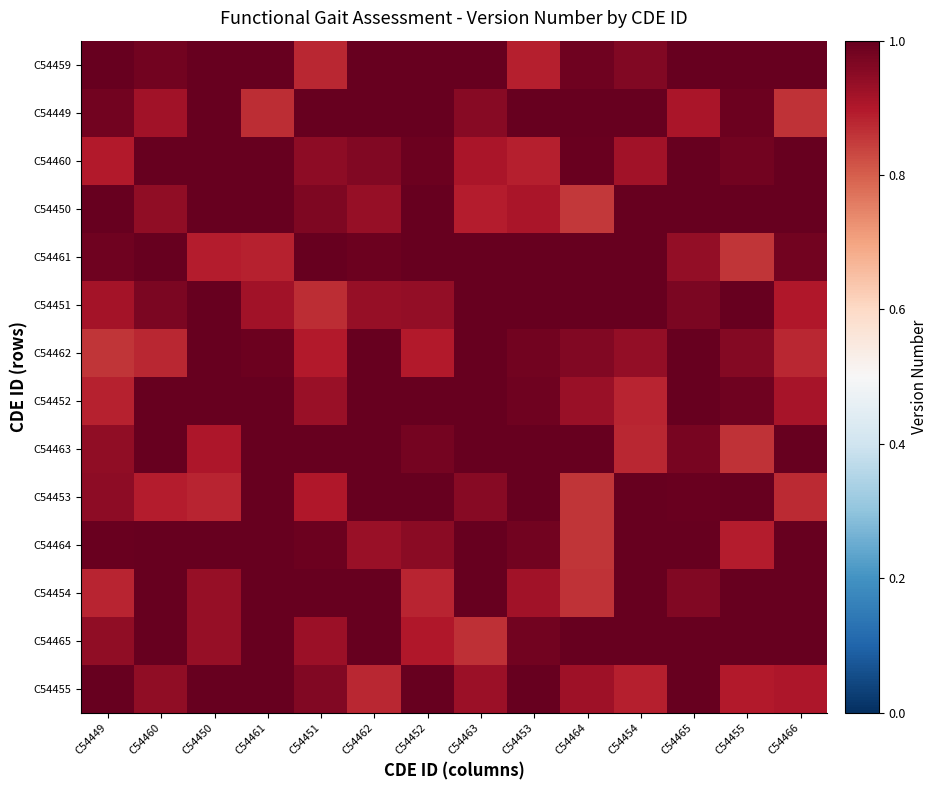

Reading right to left, list all the values displayed in this chart.

C54459: C54466=1.0	C54455=1.0	C54465=1.0	C54454=1.0	C54464=1.0	C54453=0.9	C54463=1.0	C54452=1.0	C54462=1.0	C54451=0.9	C54461=1.0	C54450=1.0	C54460=1.0	C54449=1.0
C54449: C54466=0.9	C54455=1.0	C54465=0.9	C54454=1.0	C54464=1.0	C54453=1.0	C54463=1.0	C54452=1.0	C54462=1.0	C54451=1.0	C54461=0.9	C54450=1.0	C54460=0.9	C54449=1.0
C54460: C54466=1.0	C54455=1.0	C54465=1.0	C54454=0.9	C54464=1.0	C54453=0.9	C54463=0.9	C54452=1.0	C54462=1.0	C54451=0.9	C54461=1.0	C54450=1.0	C54460=1.0	C54449=0.9
C54450: C54466=1.0	C54455=1.0	C54465=1.0	C54454=1.0	C54464=0.9	C54453=0.9	C54463=0.9	C54452=1.0	C54462=0.9	C54451=1.0	C54461=1.0	C54450=1.0	C54460=0.9	C54449=1.0
C54461: C54466=1.0	C54455=0.9	C54465=0.9	C54454=1.0	C54464=1.0	C54453=1.0	C54463=1.0	C54452=1.0	C54462=1.0	C54451=1.0	C54461=0.9	C54450=0.9	C54460=1.0	C54449=1.0
C54451: C54466=0.9	C54455=1.0	C54465=1.0	C54454=1.0	C54464=1.0	C54453=1.0	C54463=1.0	C54452=0.9	C54462=0.9	C54451=0.9	C54461=0.9	C54450=1.0	C54460=1.0	C54449=0.9
C54462: C54466=0.9	C54455=1.0	C54465=1.0	C54454=0.9	C54464=1.0	C54453=1.0	C54463=1.0	C54452=0.9	C54462=1.0	C54451=0.9	C54461=1.0	C54450=1.0	C54460=0.9	C54449=0.9
C54452: C54466=0.9	C54455=1.0	C54465=1.0	C54454=0.9	C54464=0.9	C54453=1.0	C54463=1.0	C54452=1.0	C54462=1.0	C54451=0.9	C54461=1.0	C54450=1.0	C54460=1.0	C54449=0.9
C54463: C54466=1.0	C54455=0.9	C54465=1.0	C54454=0.9	C54464=1.0	C54453=1.0	C54463=1.0	C54452=1.0	C54462=1.0	C54451=1.0	C54461=1.0	C54450=0.9	C54460=1.0	C54449=0.9
C54453: C54466=0.9	C54455=1.0	C54465=1.0	C54454=1.0	C54464=0.9	C54453=1.0	C54463=1.0	C54452=1.0	C54462=1.0	C54451=0.9	C54461=1.0	C54450=0.9	C54460=0.9	C54449=0.9
C54464: C54466=1.0	C54455=0.9	C54465=1.0	C54454=1.0	C54464=0.9	C54453=1.0	C54463=1.0	C54452=0.9	C54462=0.9	C54451=1.0	C54461=1.0	C54450=1.0	C54460=1.0	C54449=1.0
C54454: C54466=1.0	C54455=1.0	C54465=1.0	C54454=1.0	C54464=0.9	C54453=0.9	C54463=1.0	C54452=0.9	C54462=1.0	C54451=1.0	C54461=1.0	C54450=0.9	C54460=1.0	C54449=0.9
C54465: C54466=1.0	C54455=1.0	C54465=1.0	C54454=1.0	C54464=1.0	C54453=1.0	C54463=0.9	C54452=0.9	C54462=1.0	C54451=0.9	C54461=1.0	C54450=0.9	C54460=1.0	C54449=0.9
C54455: C54466=0.9	C54455=0.9	C54465=1.0	C54454=0.9	C54464=0.9	C54453=1.0	C54463=0.9	C54452=1.0	C54462=0.9	C54451=1.0	C54461=1.0	C54450=1.0	C54460=0.9	C54449=1.0